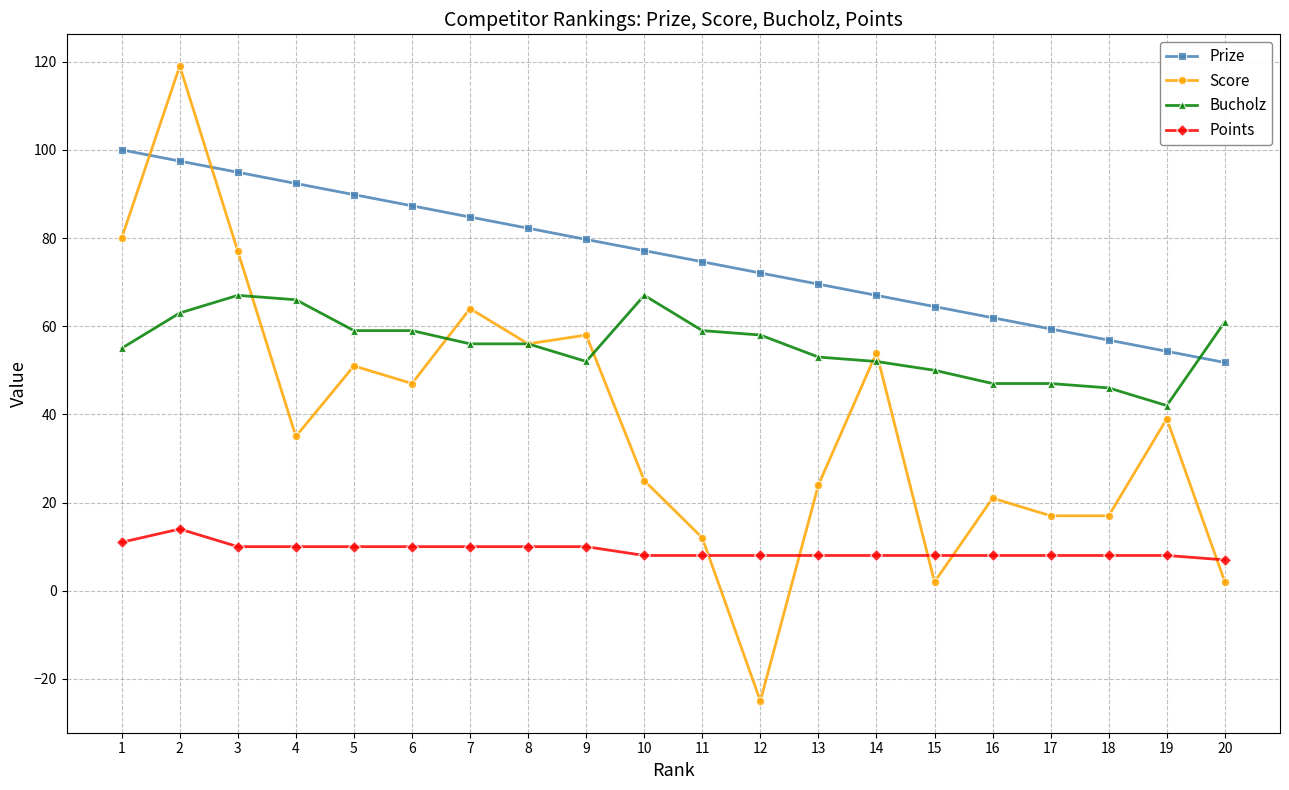

List the series in order of their peak value, lowest first.

Points, Bucholz, Prize, Score